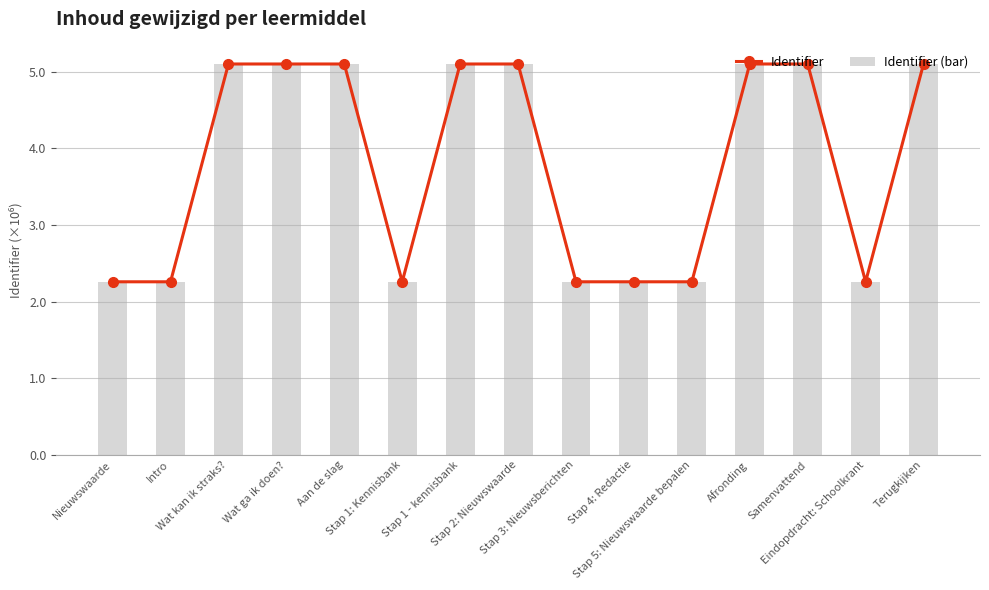

How many data points in Identifier are less than 5?

7